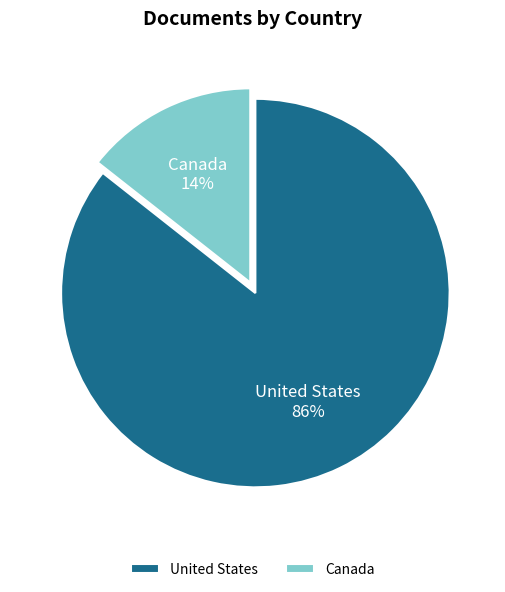

Is the sum of Canada and United States greater than half?

Yes